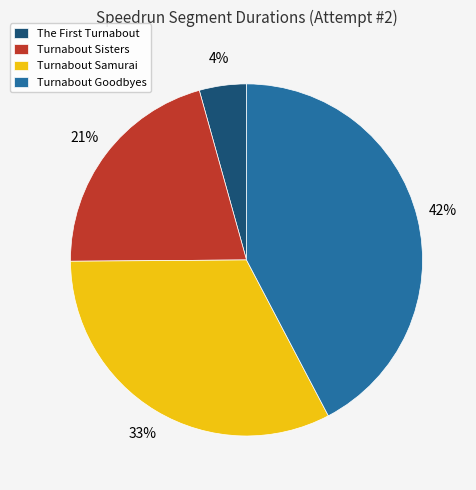

Which has a higher value, Turnabout Samurai or Turnabout Goodbyes?

Turnabout Goodbyes